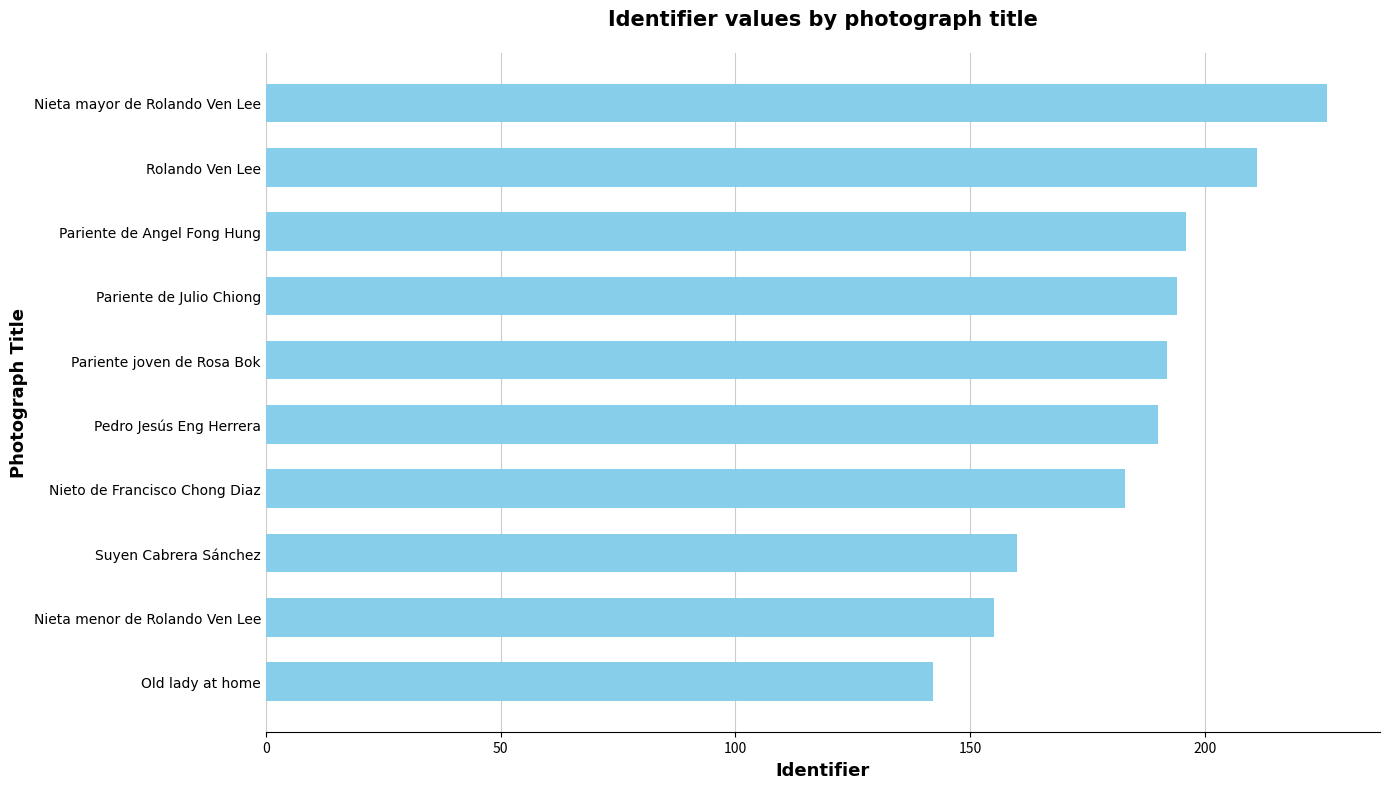

Rank the categories by value from lowest to highest.

Old lady at home, Nieta menor de Rolando Ven Lee, Suyen Cabrera Sánchez, Nieto de Francisco Chong Diaz, Pedro Jesús Eng Herrera, Pariente joven de Rosa Bok, Pariente de Julio Chiong, Pariente de Angel Fong Hung, Rolando Ven Lee, Nieta mayor de Rolando Ven Lee